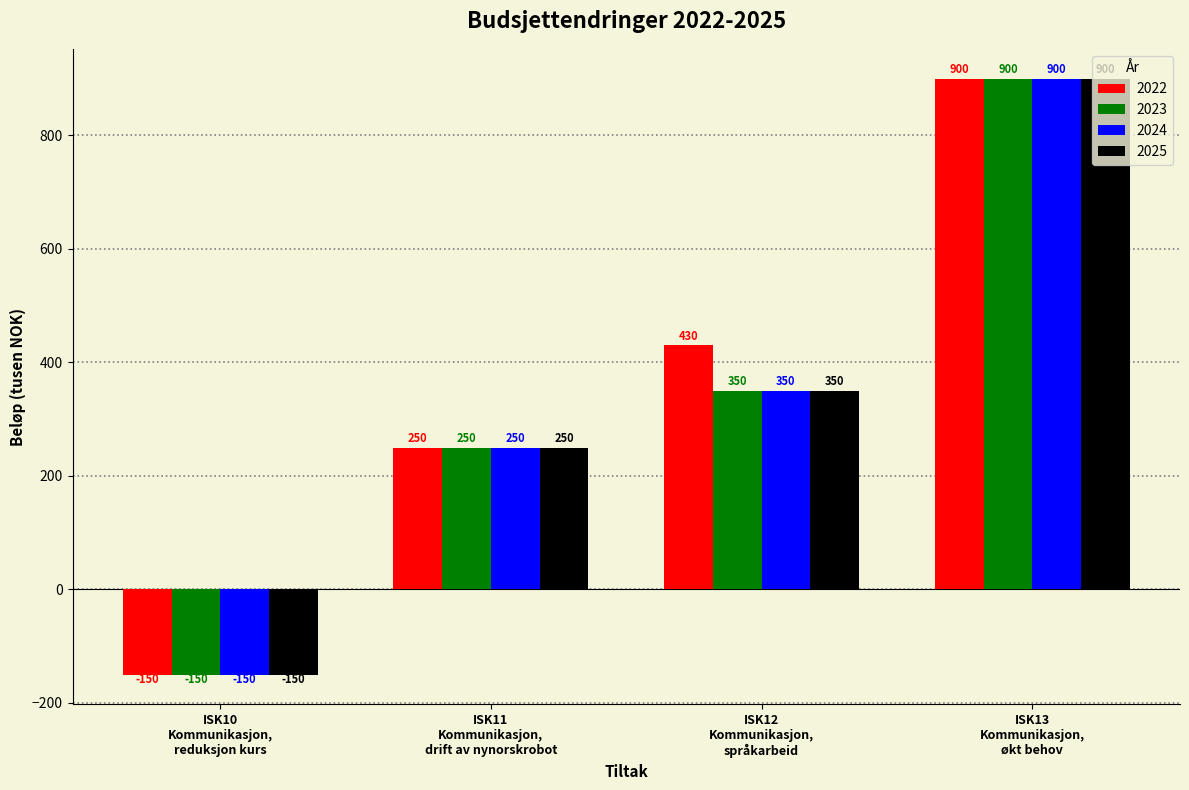

At how many categories does at least one series exceed 8?

3